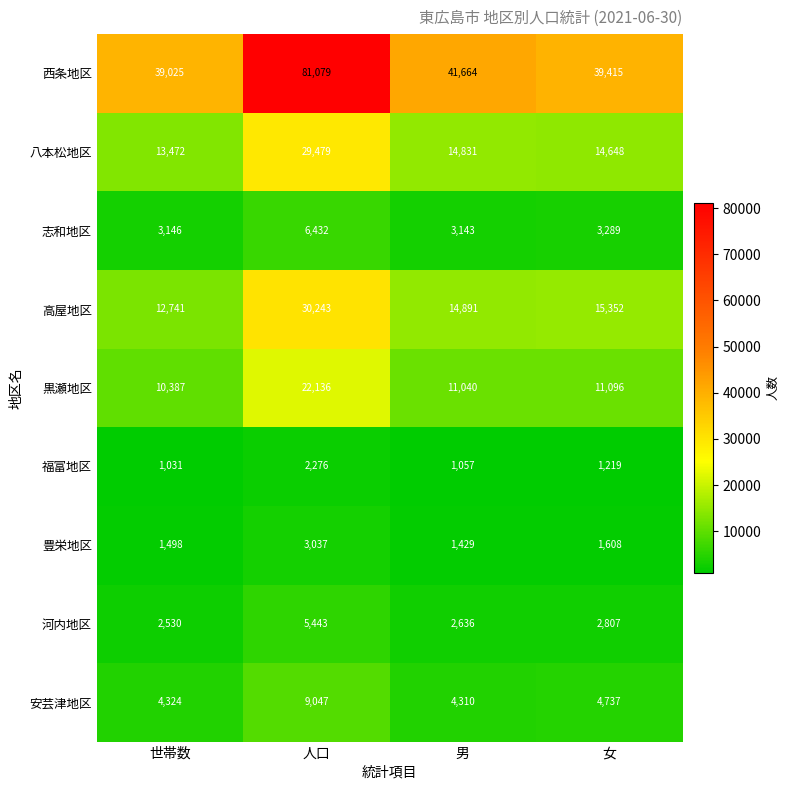

List the series in order of their peak value, lowest first.

福富地区, 豊栄地区, 河内地区, 志和地区, 安芸津地区, 黒瀬地区, 八本松地区, 高屋地区, 西条地区